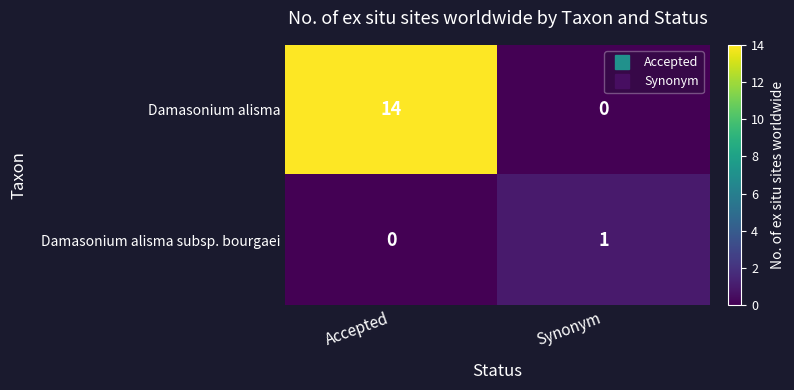

Rank the series at Accepted from lowest to highest value.

Damasonium alisma subsp. bourgaei, Damasonium alisma